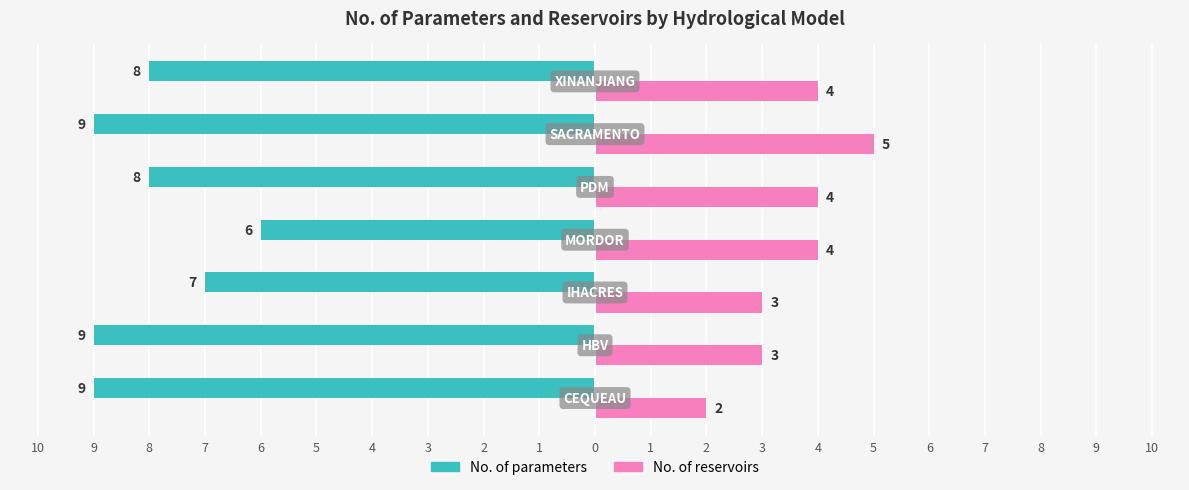

What are all the series names shown in the legend?

No. of parameters, No. of reservoirs